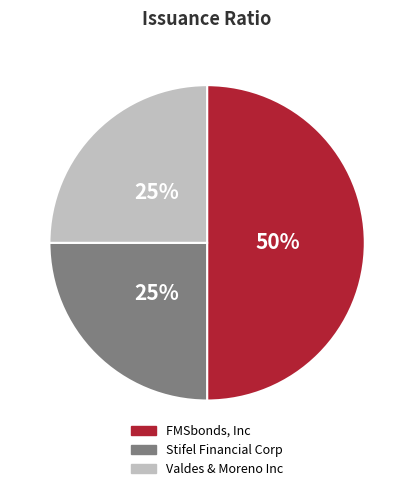

Is it true that Stifel Financial Corp is 25% of the pie?

True